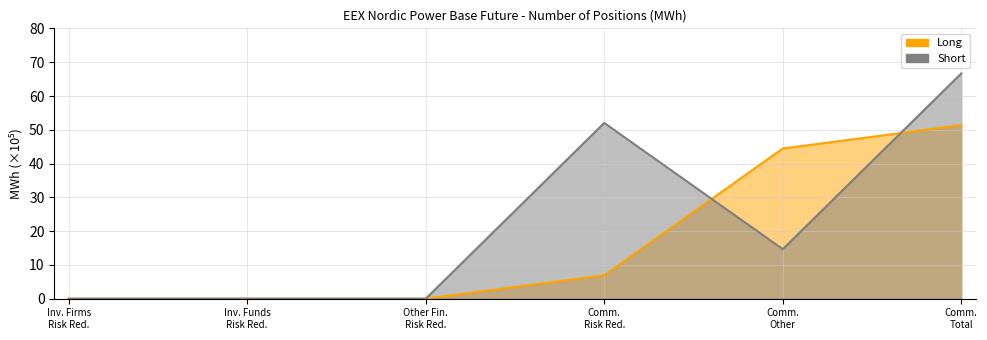

Between Comm. Total and Comm. Other, which is larger?

Comm. Total